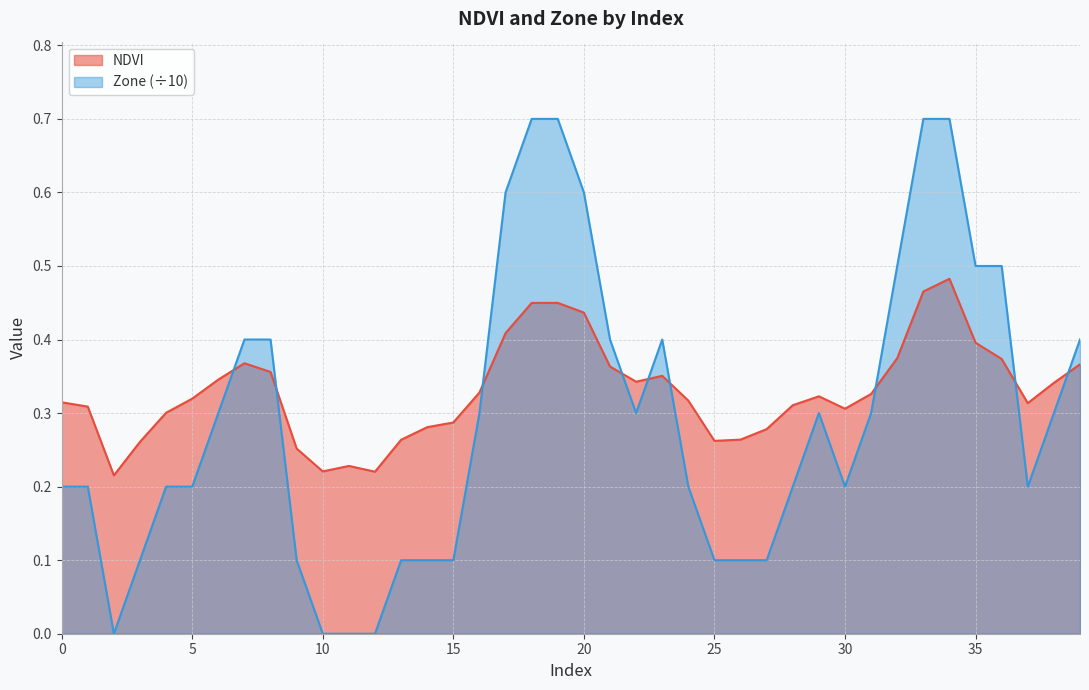

Reading right to left, list all the values displayed in this chart.

NDVI: 0.4	0.3	0.3	0.4	0.4	0.5	0.5	0.4	0.3	0.3	0.3	0.3	0.3	0.3	0.3	0.3	0.4	0.3	0.4	0.4	0.4	0.4	0.4	0.3	0.3	0.3	0.3	0.2	0.2	0.2	0.3	0.4	0.4	0.3	0.3	0.3	0.3	0.2	0.3	0.3
Zone: 0.4	0.3	0.2	0.5	0.5	0.7	0.7	0.5	0.3	0.2	0.3	0.2	0.1	0.1	0.1	0.2	0.4	0.3	0.4	0.6	0.7	0.7	0.6	0.3	0.1	0.1	0.1	0.0	0.0	0.0	0.1	0.4	0.4	0.3	0.2	0.2	0.1	0.0	0.2	0.2